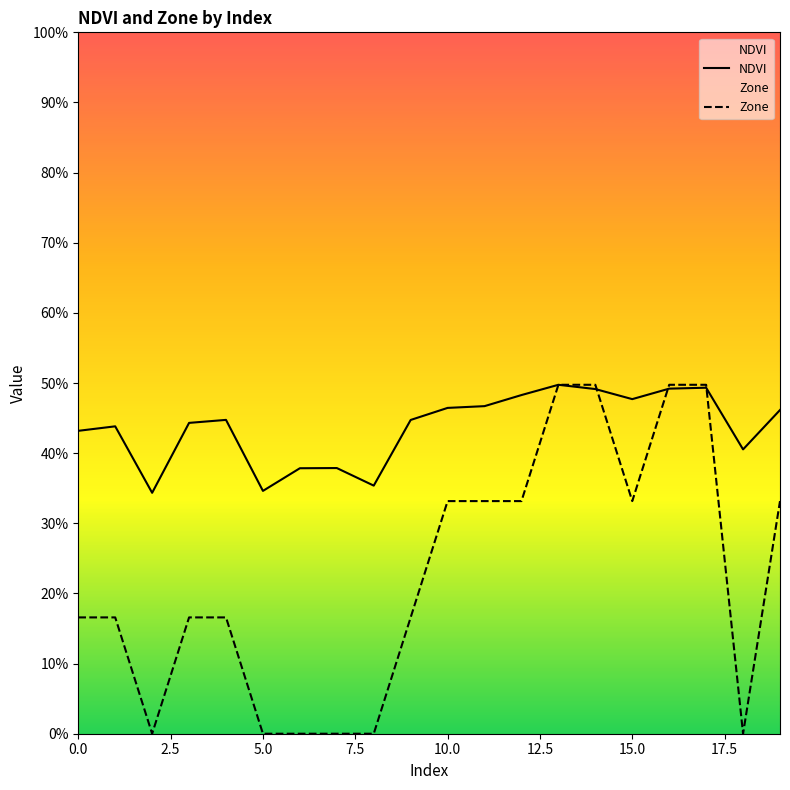

Rank the series at 17.5 from lowest to highest value.

Zone, NDVI